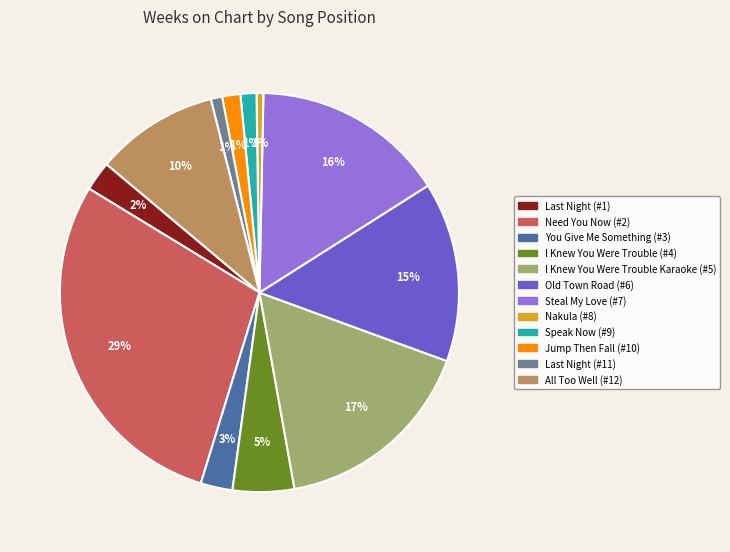

Between I Knew You Were Trouble (#4) and Nakula (#8), which is larger?

I Knew You Were Trouble (#4)